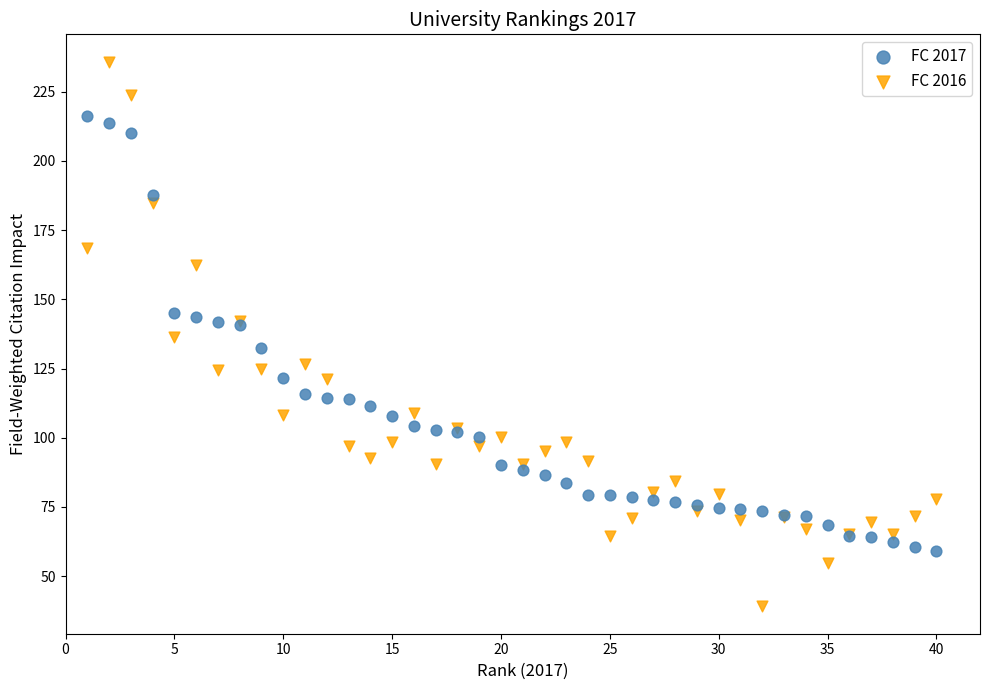

Which series reaches the minimum Y coordinate?

FC 2016